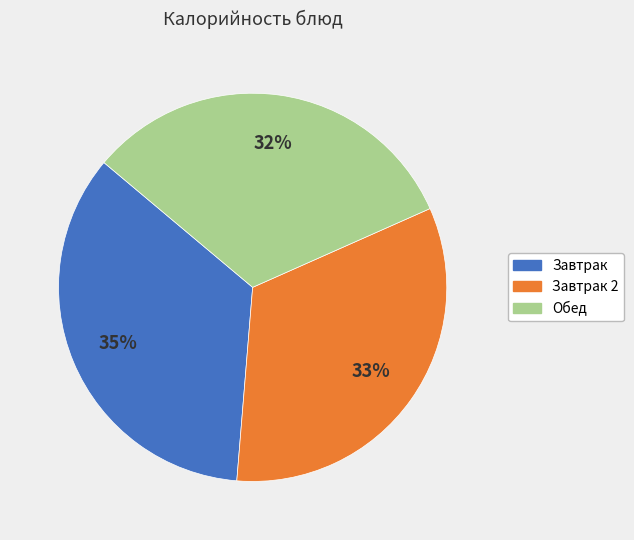

Is there any slice that represents more than half of the pie?

No